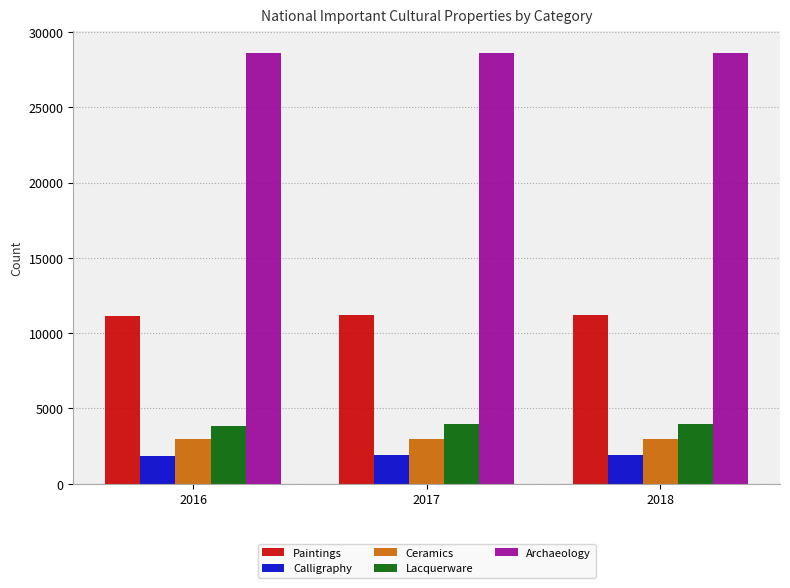

What is the average value of the Lacquerware series?

3919